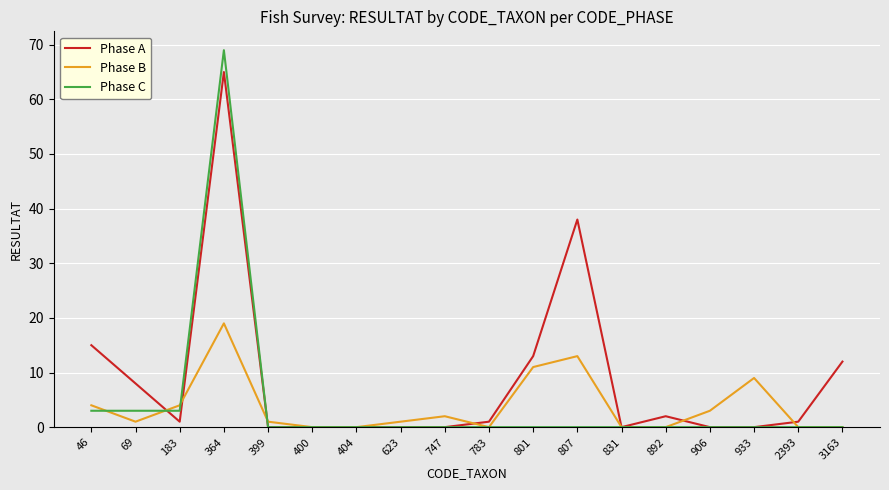

At how many categories does at least one series exceed 36?

2